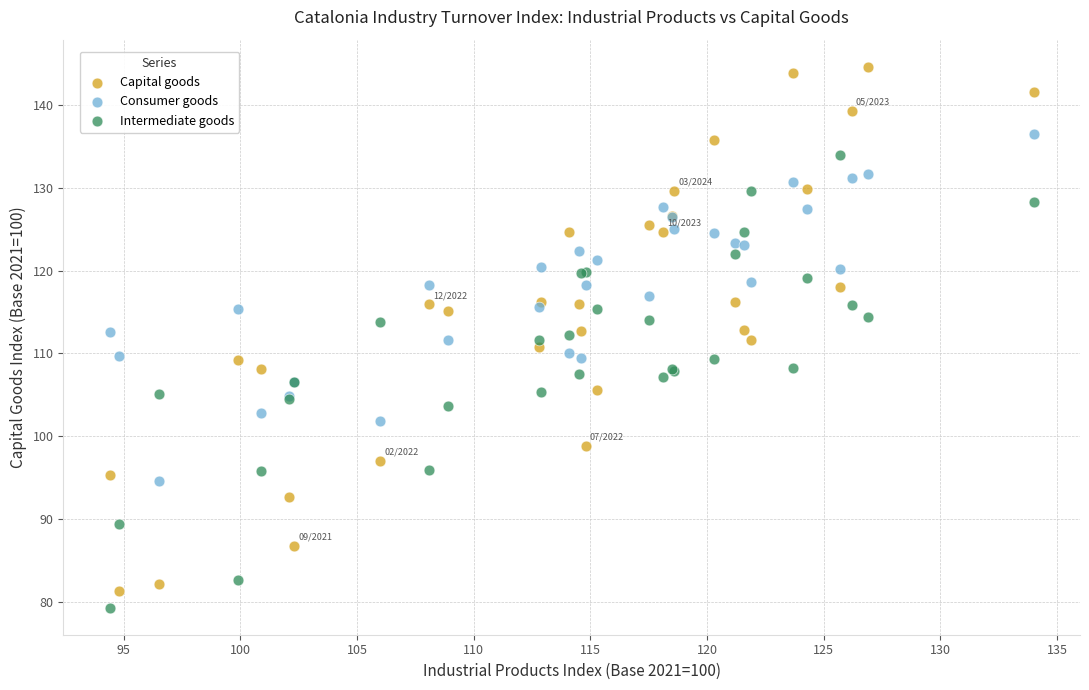

What is the X range (max minus min) for the scatter plot?

39.6